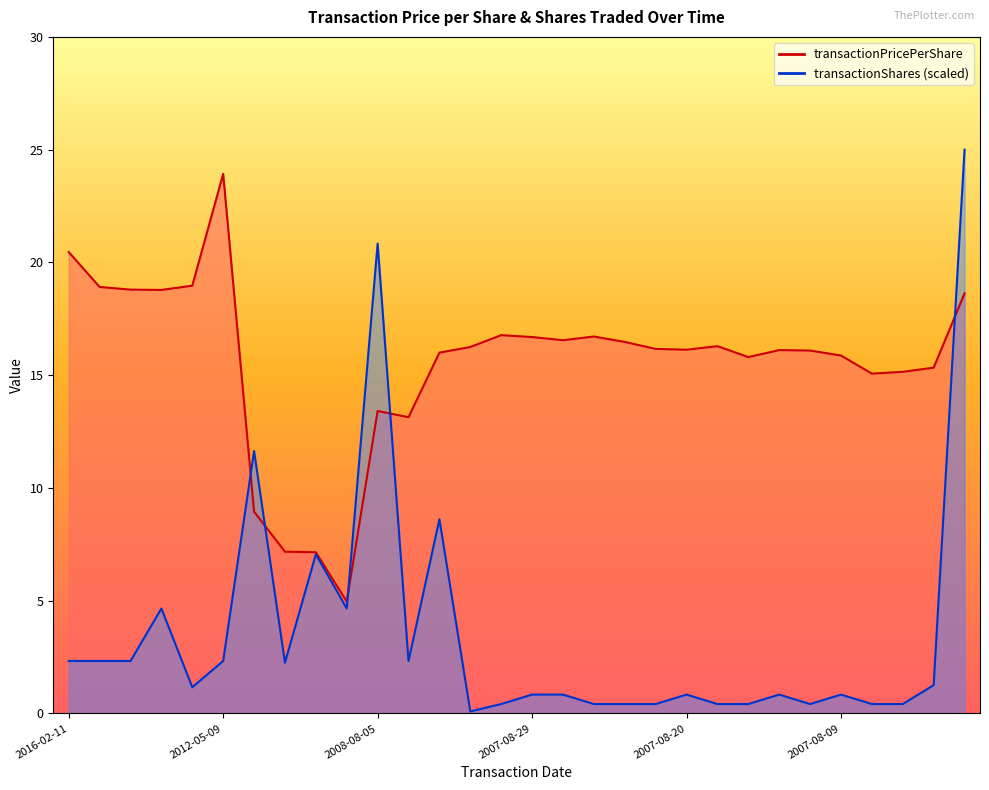

What is the sum of the transactionShares values at 2007-08-02 and 2007-10-29?

9.9